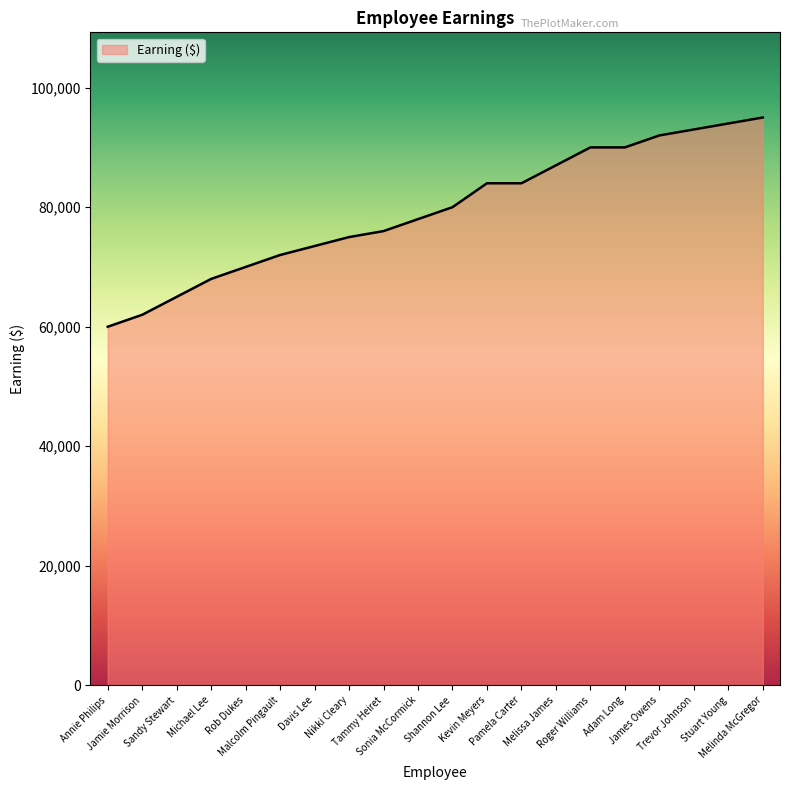

What is the difference between the maximum and minimum values?

35000